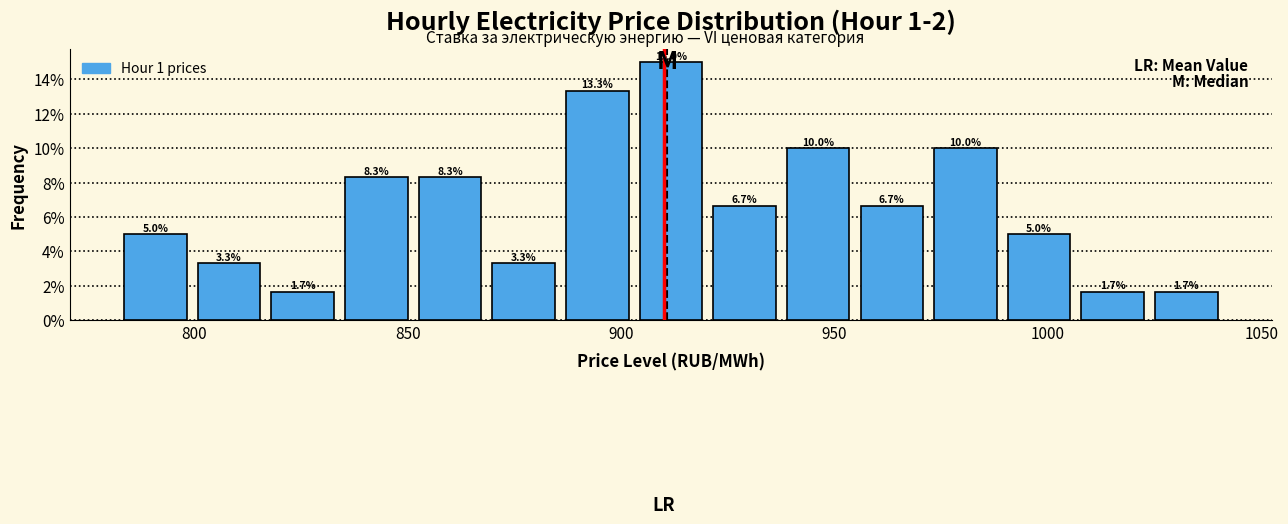

Around what value on the x-axis is the tallest bar? Give the approximate position of its centre, as read against the axis.

910